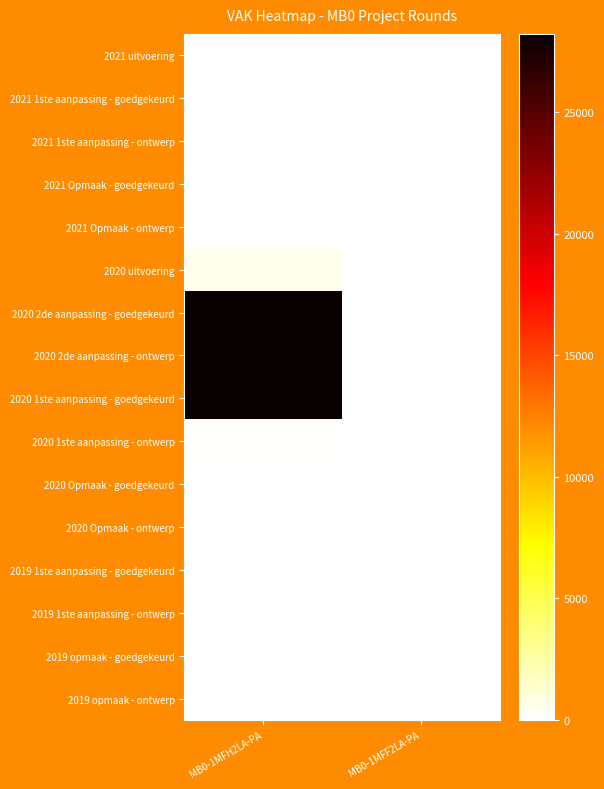

Which label corresponds to the smallest value in the chart?

MB0-1MFF2LA-PA